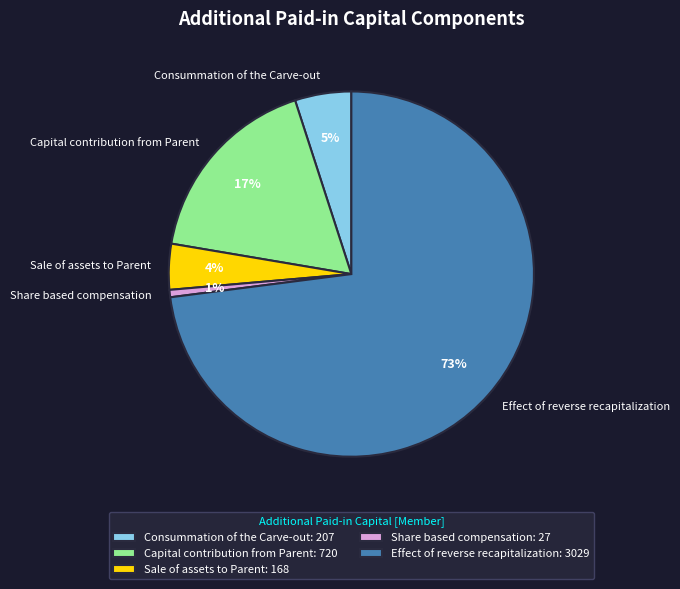

To the nearest percent, what is the combined percentage of Capital contribution from Parent and Consummation of the Carve-out?

22%